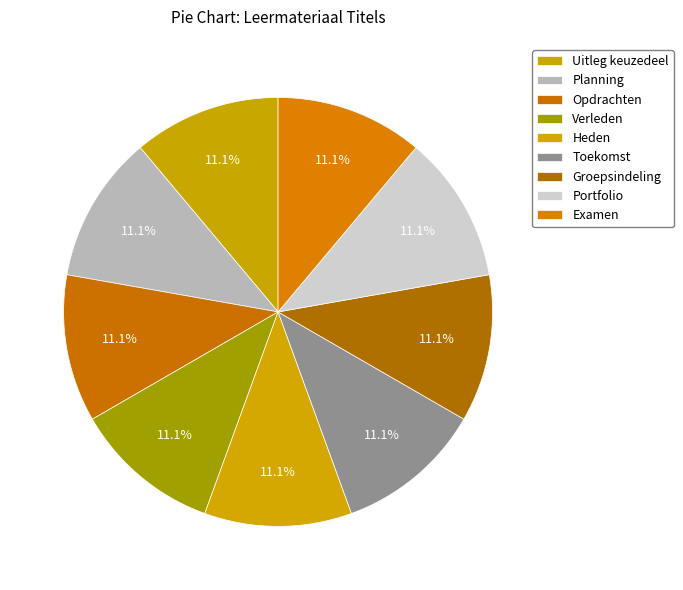

Count the number of slices in the pie.

9